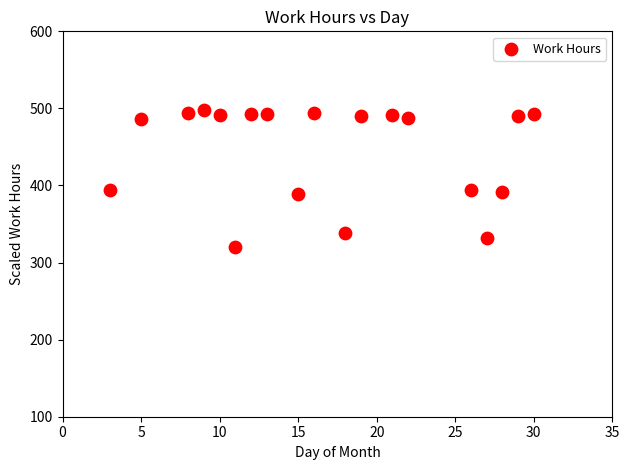

What is the range of X values (max minus min)?

27.0